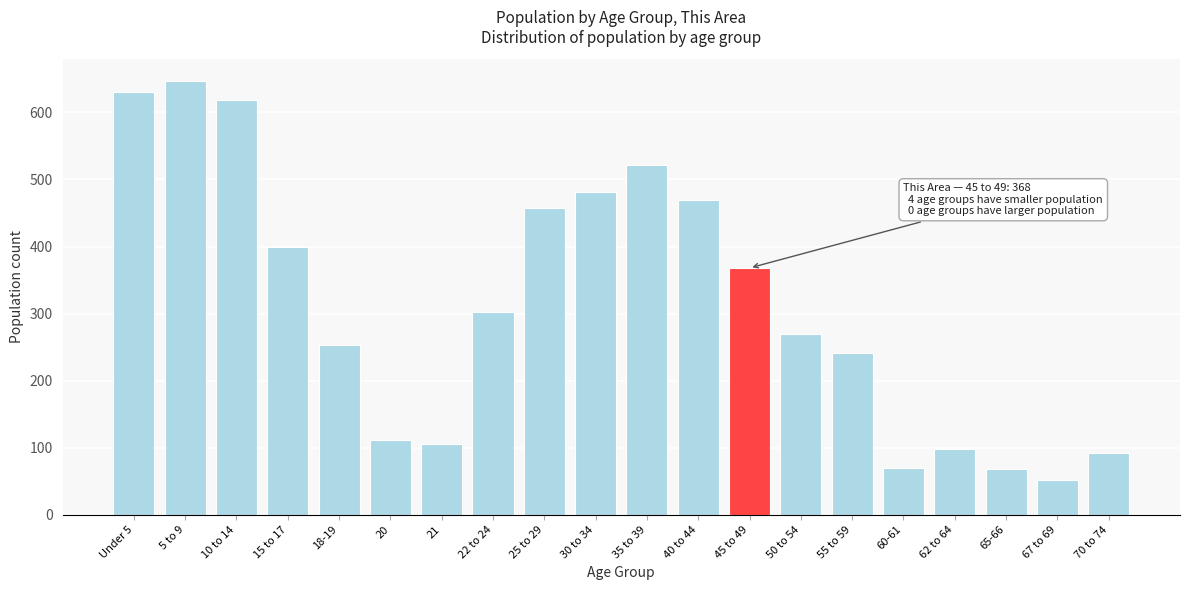

What is the label of the 7th bar from the right?

50 to 54